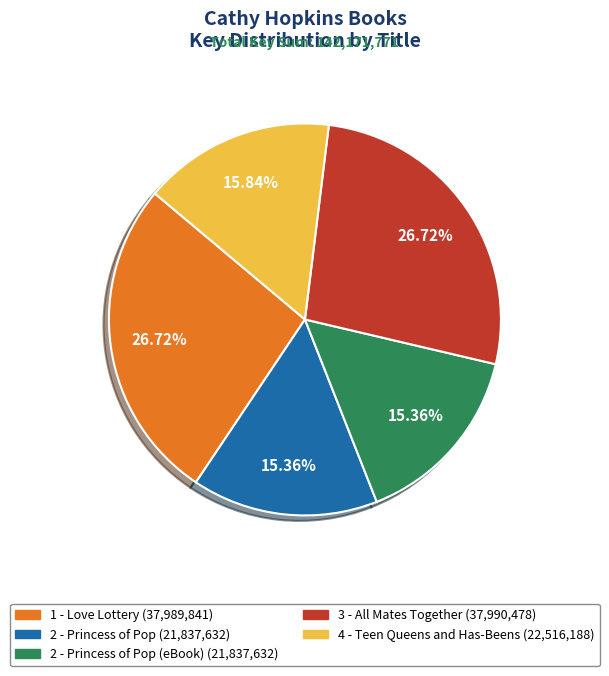

Does any single category account for the majority?

No